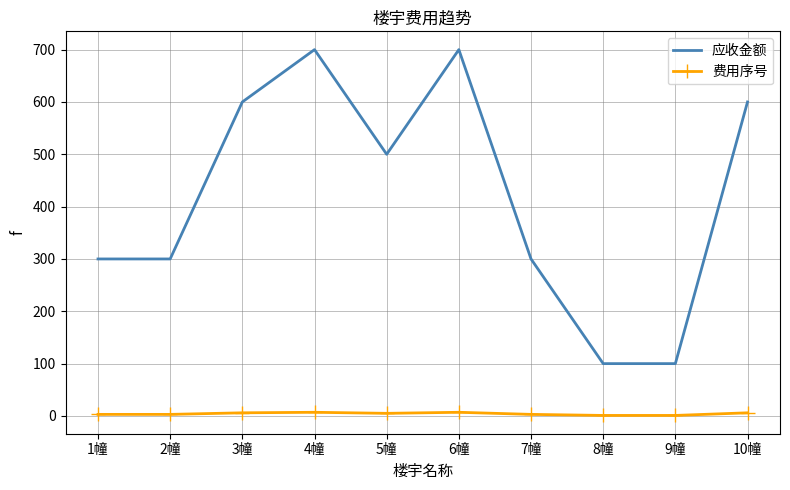

Which series changed the most between 2幢 and 6幢?

应收金额